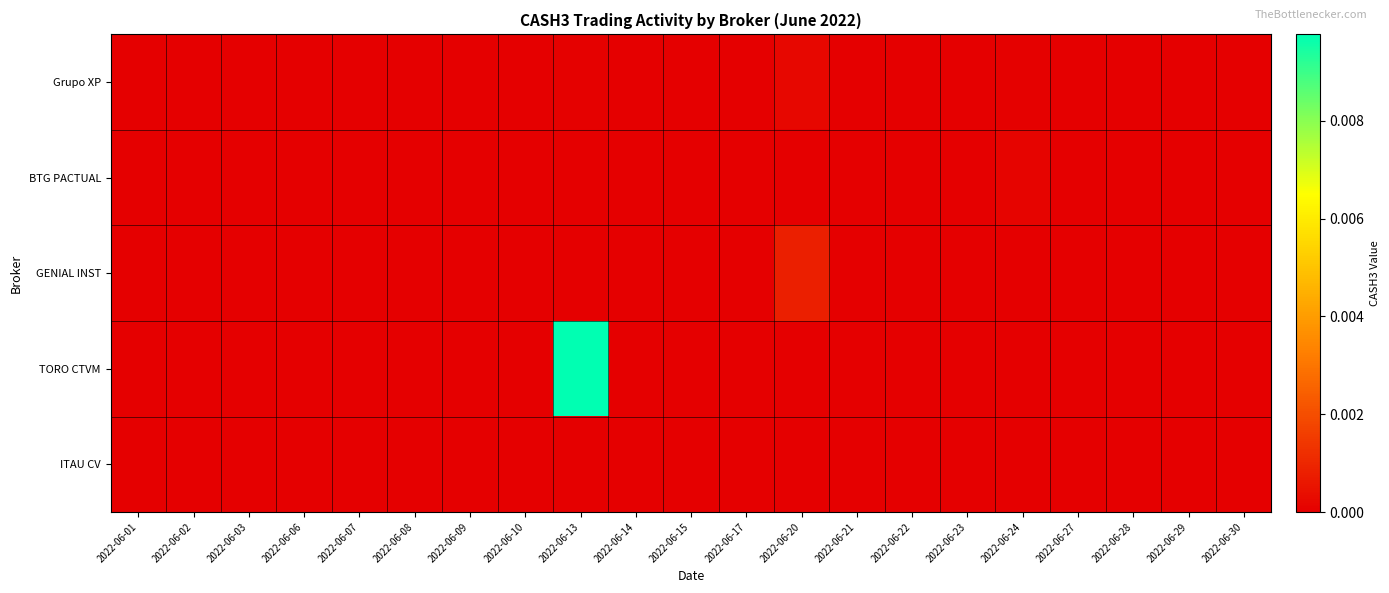

Which category has the lowest value across all series?

2022-06-01